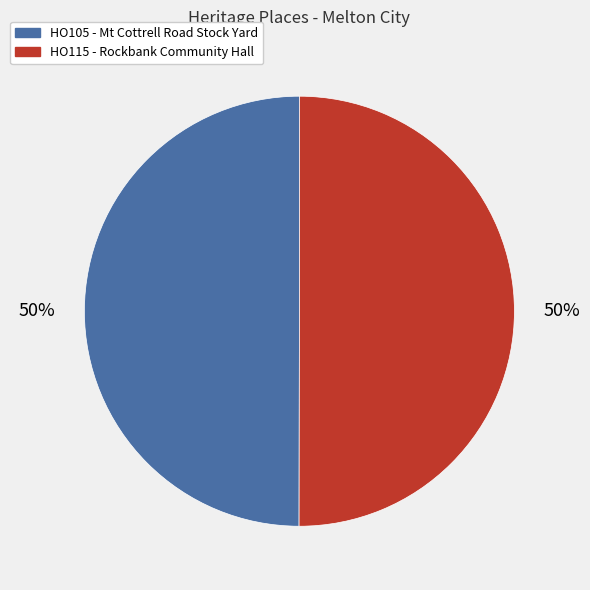

What percentage is the HO105 - Mt Cottrell Road Stock Yard slice, to the nearest percent?

50%